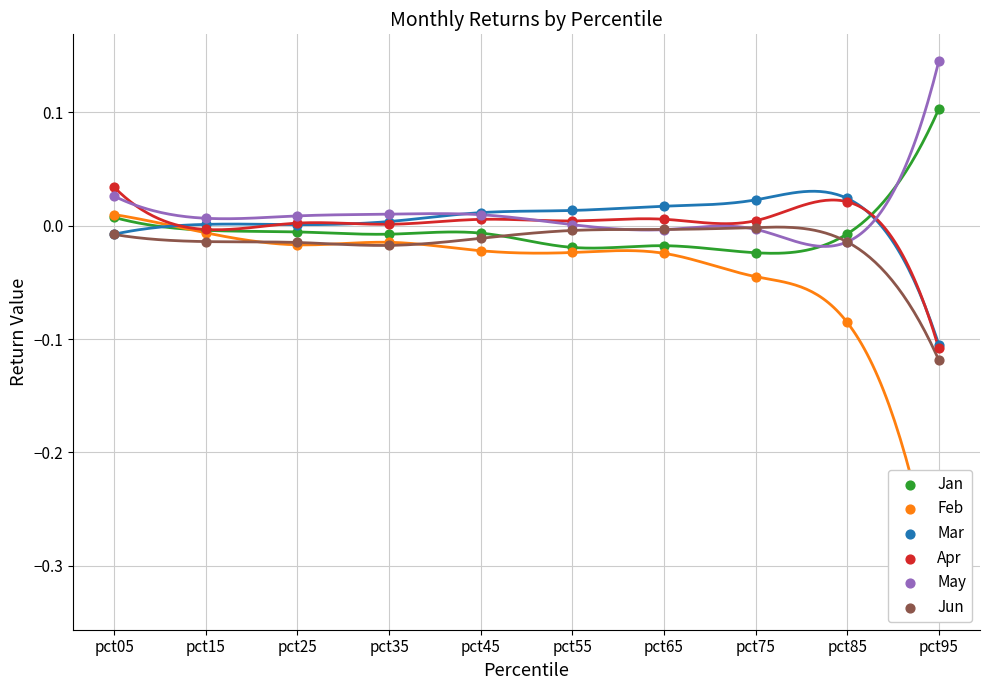

At how many categories does at least one series exceed 0?

10